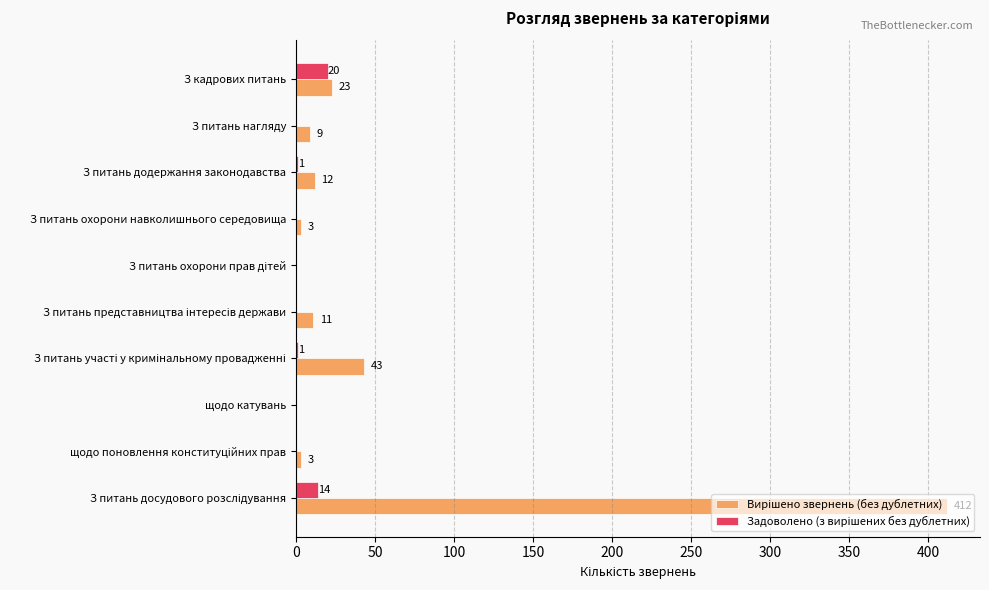

Count the number of categories in the chart.

10